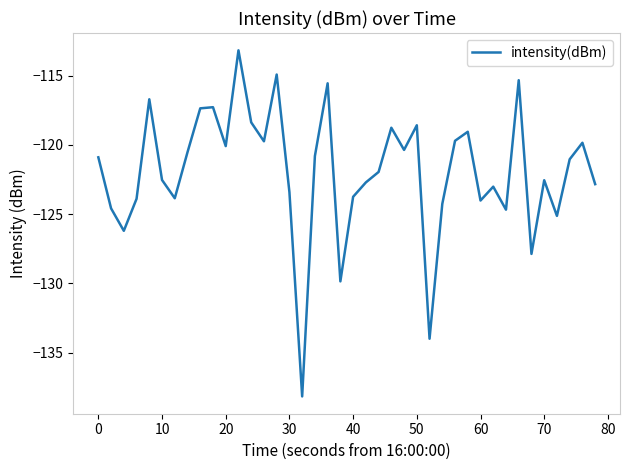

What is the maximum value shown in the chart?

-113.2